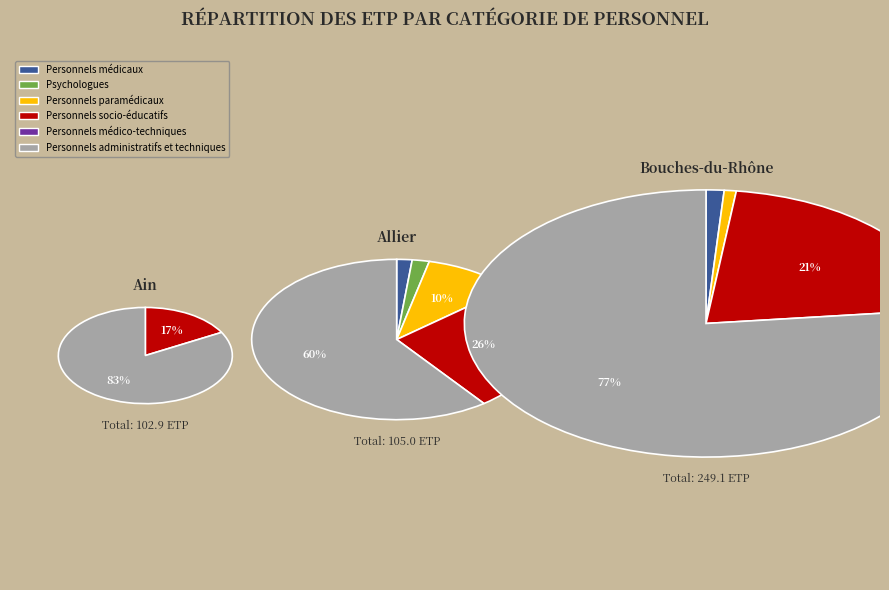

To the nearest percent, what is the difference between the largest and smallest slice percentages?

60%